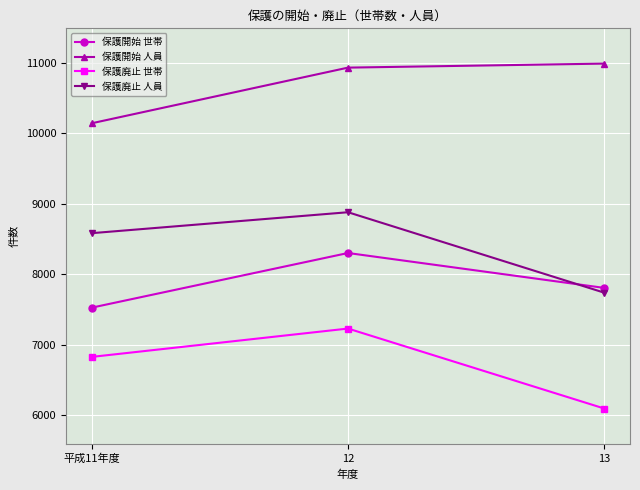

Which series changed the most between 12 and 13?

保護廃止 人員